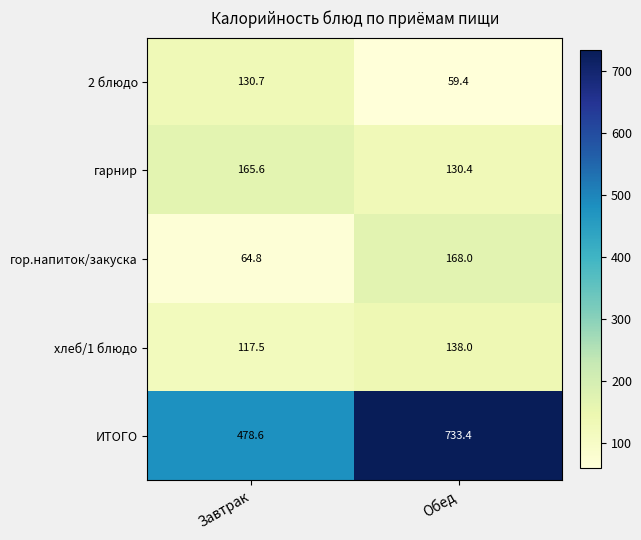

Between Завтрак and Обед, which series saw the biggest shift?

ИТОГО